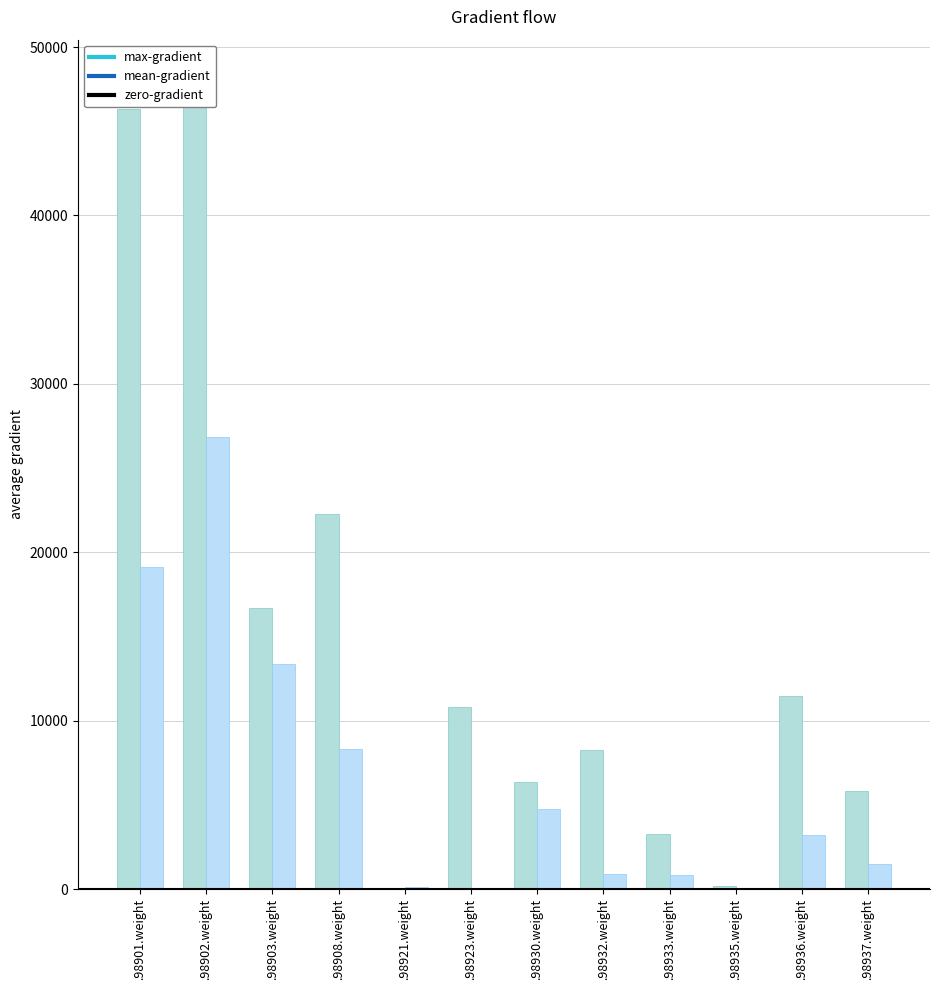

What is the highest value of the mean-gradient (Days 61-90) series?

26816.7